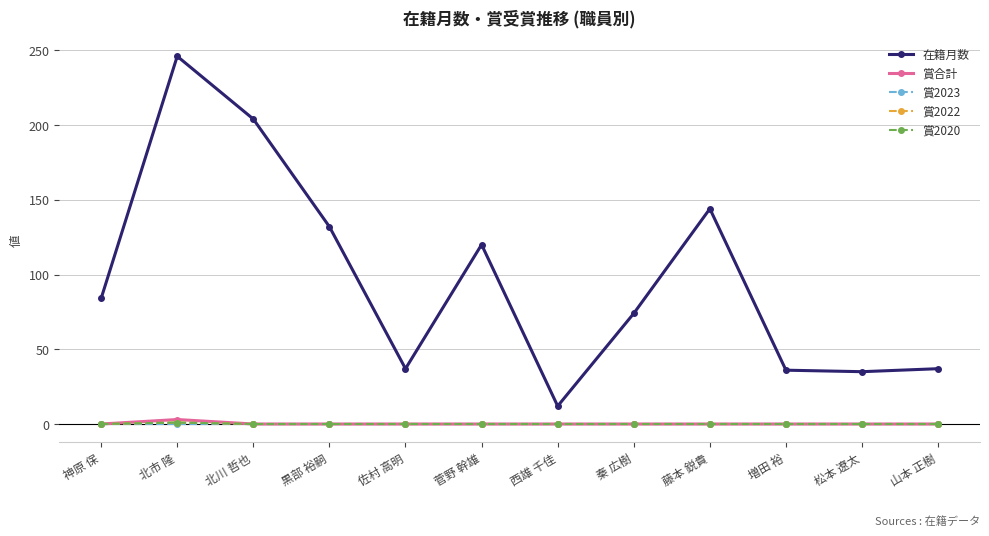

What is the difference between the maximum and second lowest values in the 在籍月数 series?

211